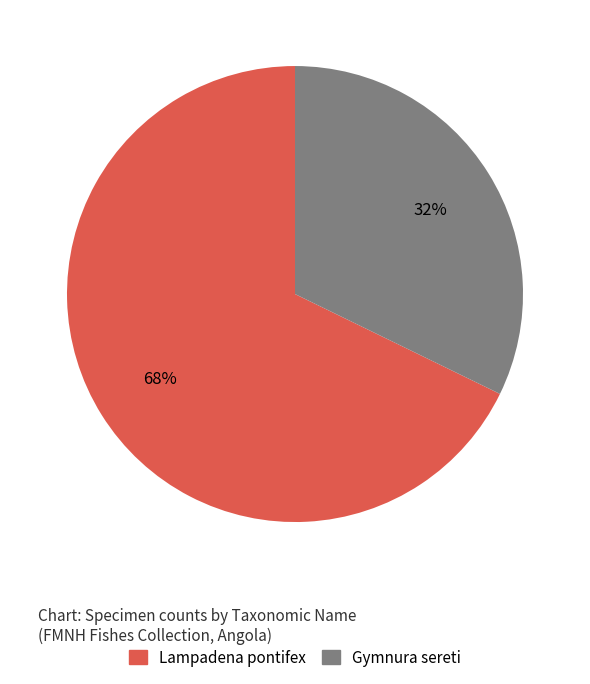

How many slices are in this pie chart?

2